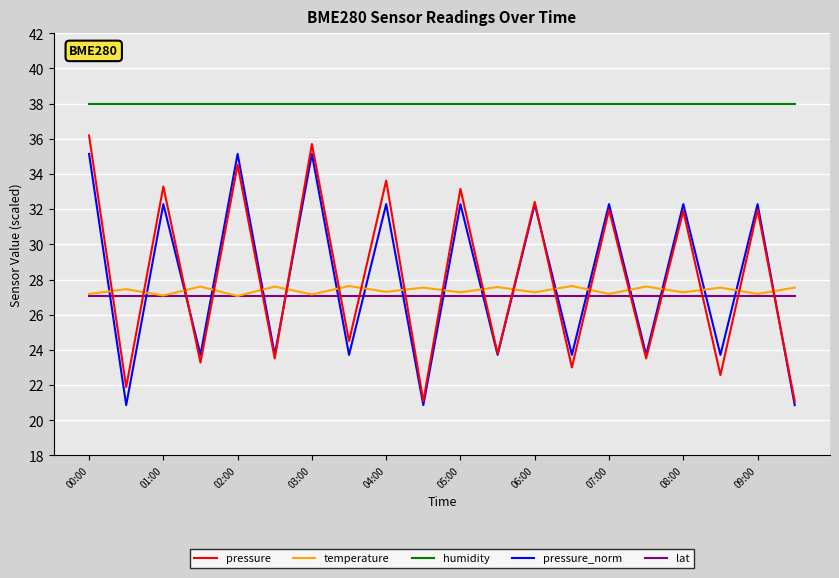

What are all the series names shown in the legend?

pressure, temperature, humidity, pressure_norm, lat